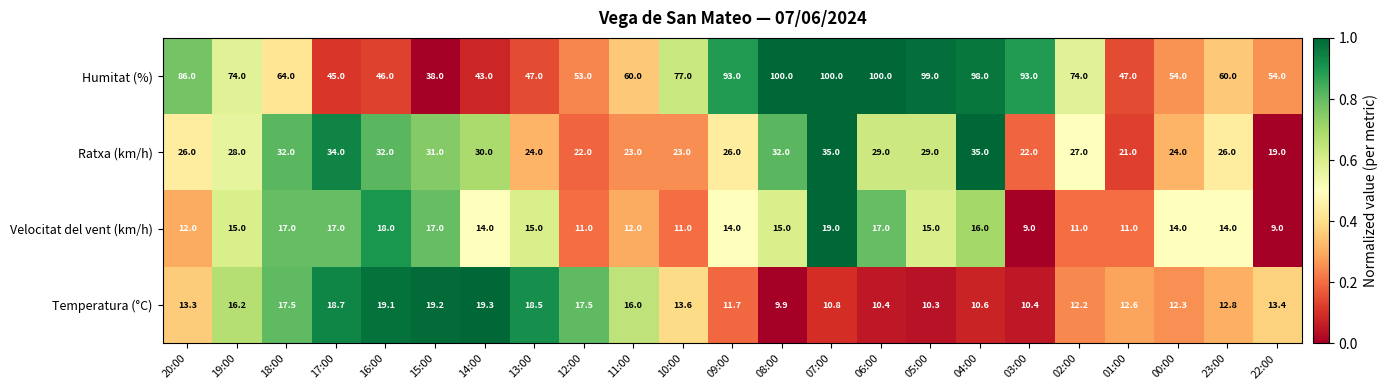

What is the total value across all series at 03:00?

134.4